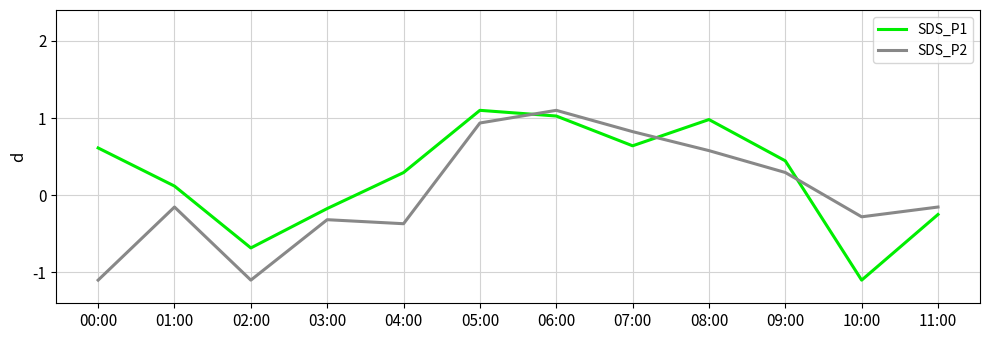

What position from the left is 06:00?

7